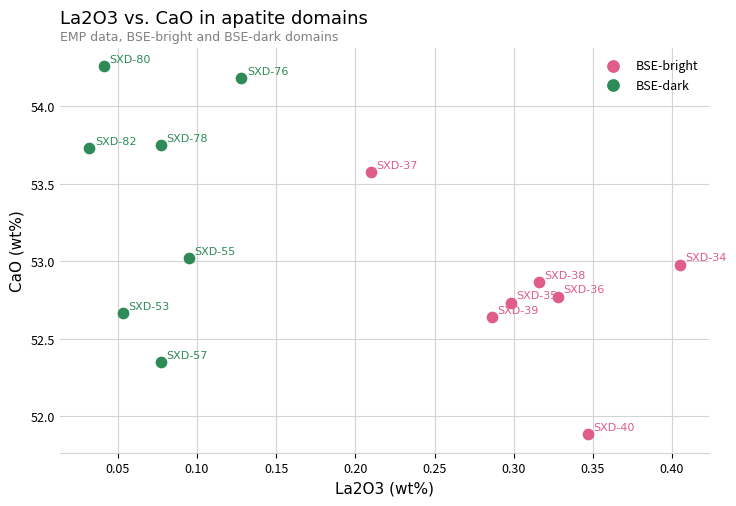

What are all the series names shown in the legend?

BSE-bright, BSE-dark